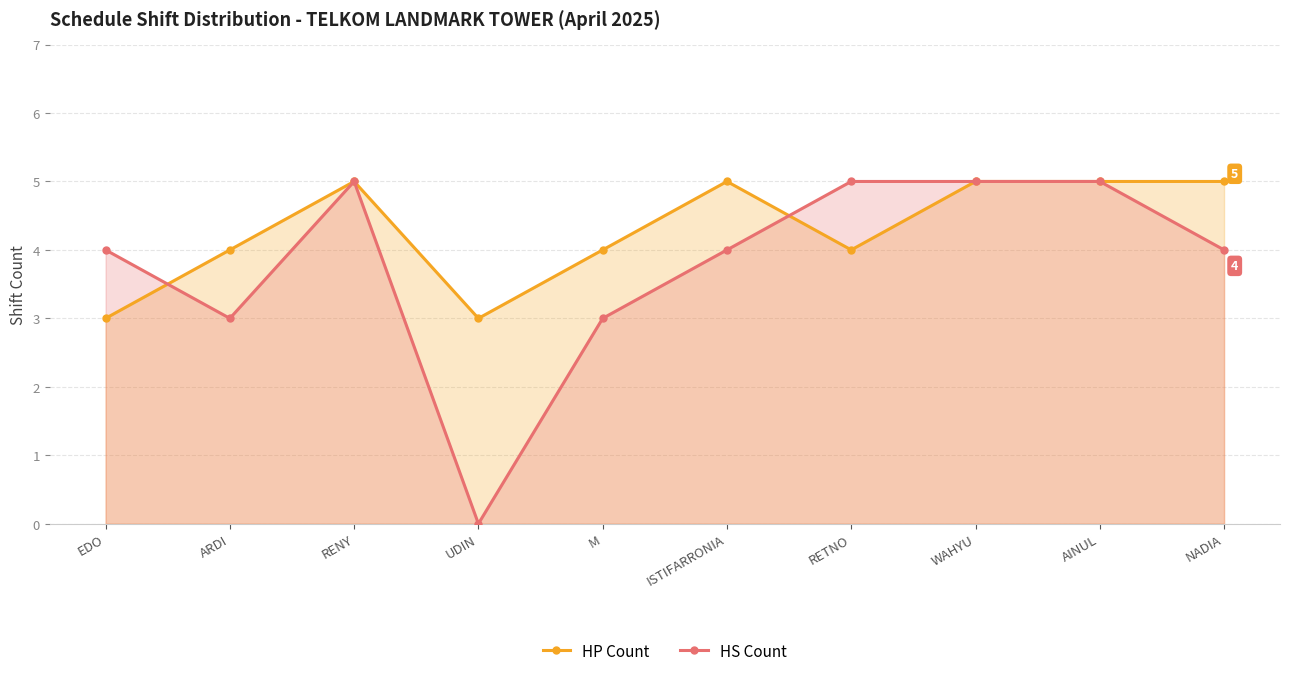

How many values in the HP Count series are below 5?

5